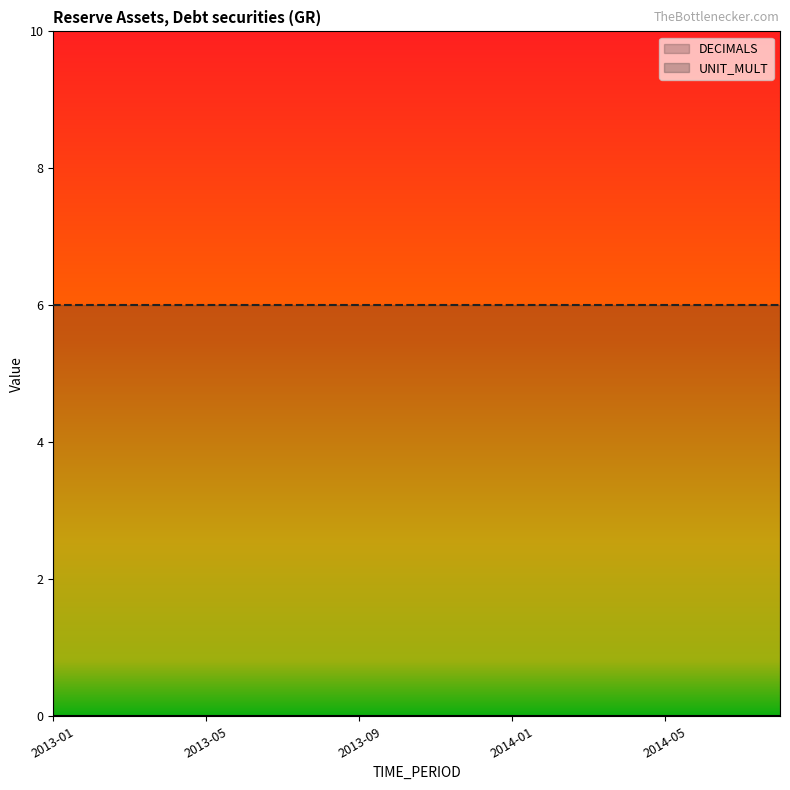

True or false: UNIT_MULT and DECIMALS cross at least once.

False